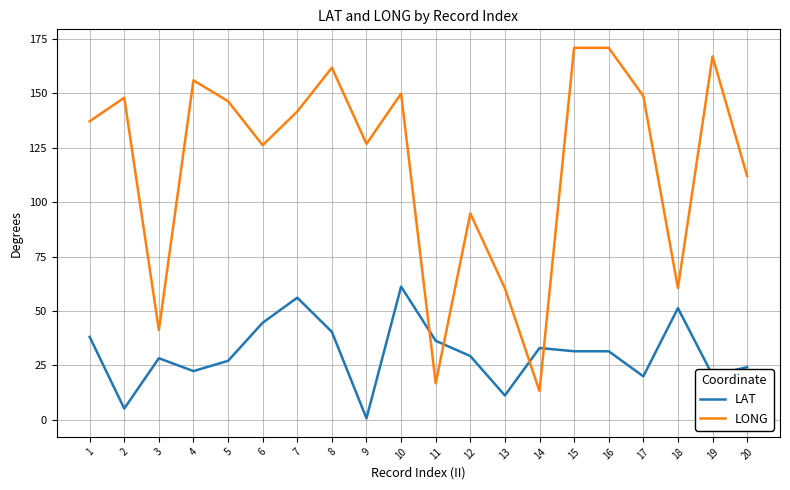

Which series changed the most between 3 and 11?

LONG